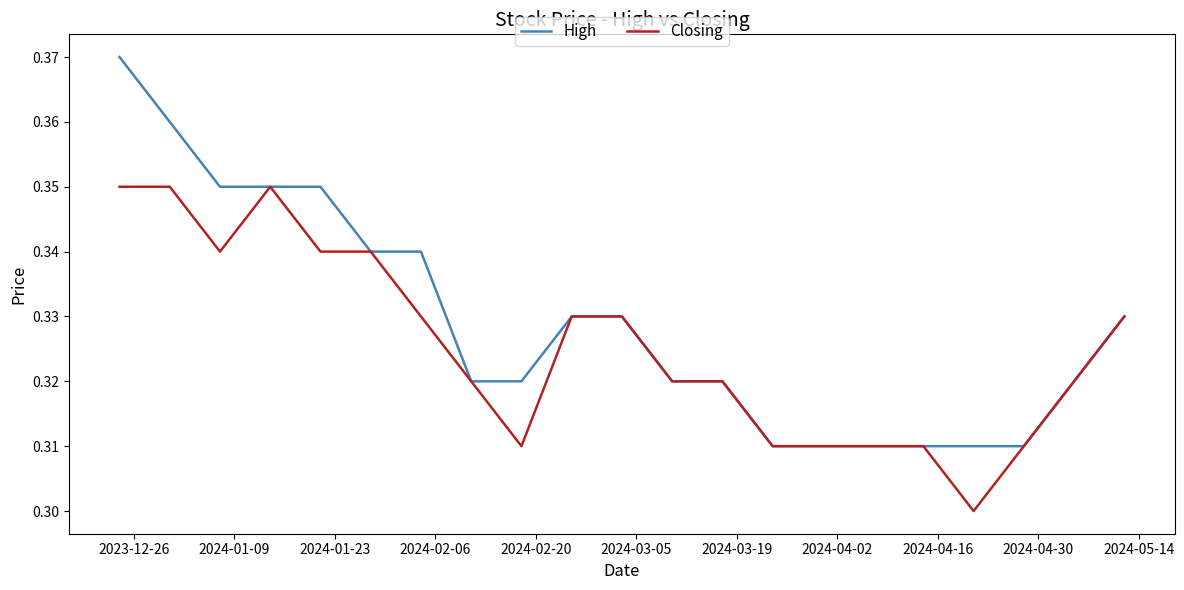

Which series has the largest range (max minus min)?

High